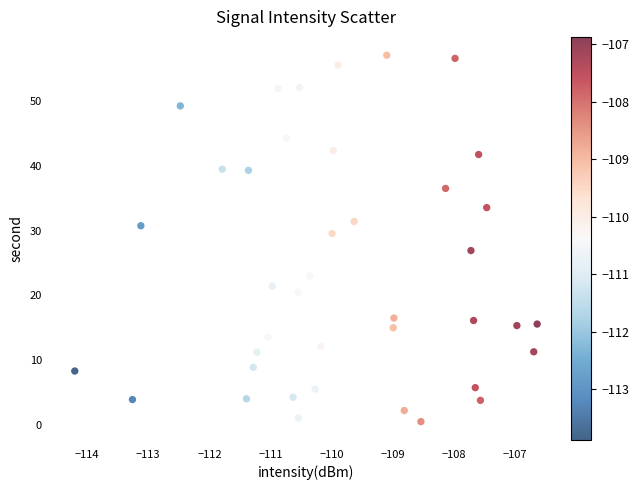

What is the range of Y values (max minus min)?

56.5